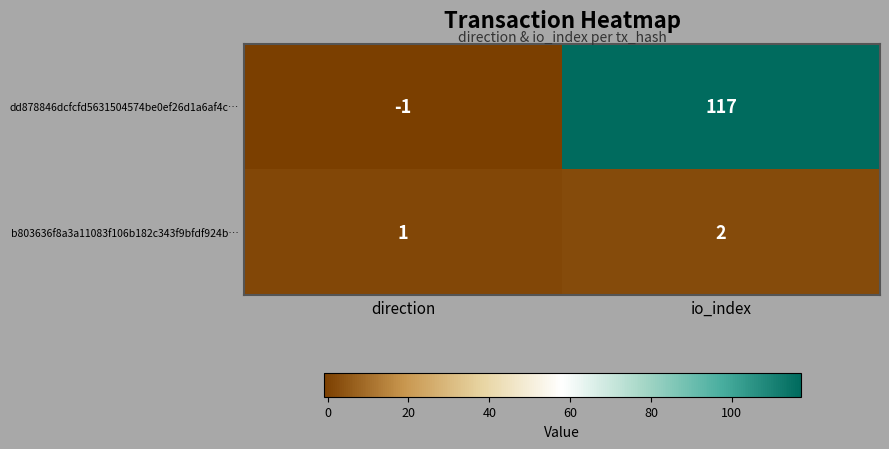

What is the total value across all series at io_index?

119